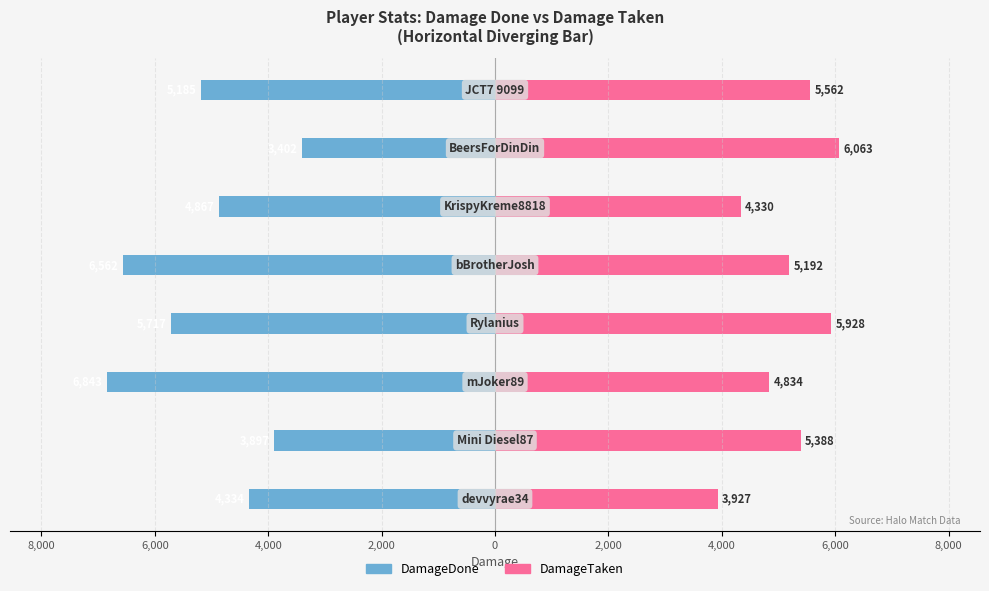

Reading left to right, what are all the values shown in this chart?

DamageDone: 10,000=-4334	8,000=-3897	6,000=-6843	4,000=-5717	2,000=-6562	0=-4867	2,000=-3402	4,000=-5185
DamageTaken: 10,000=3927	8,000=5388	6,000=4834	4,000=5928	2,000=5192	0=4330	2,000=6063	4,000=5562